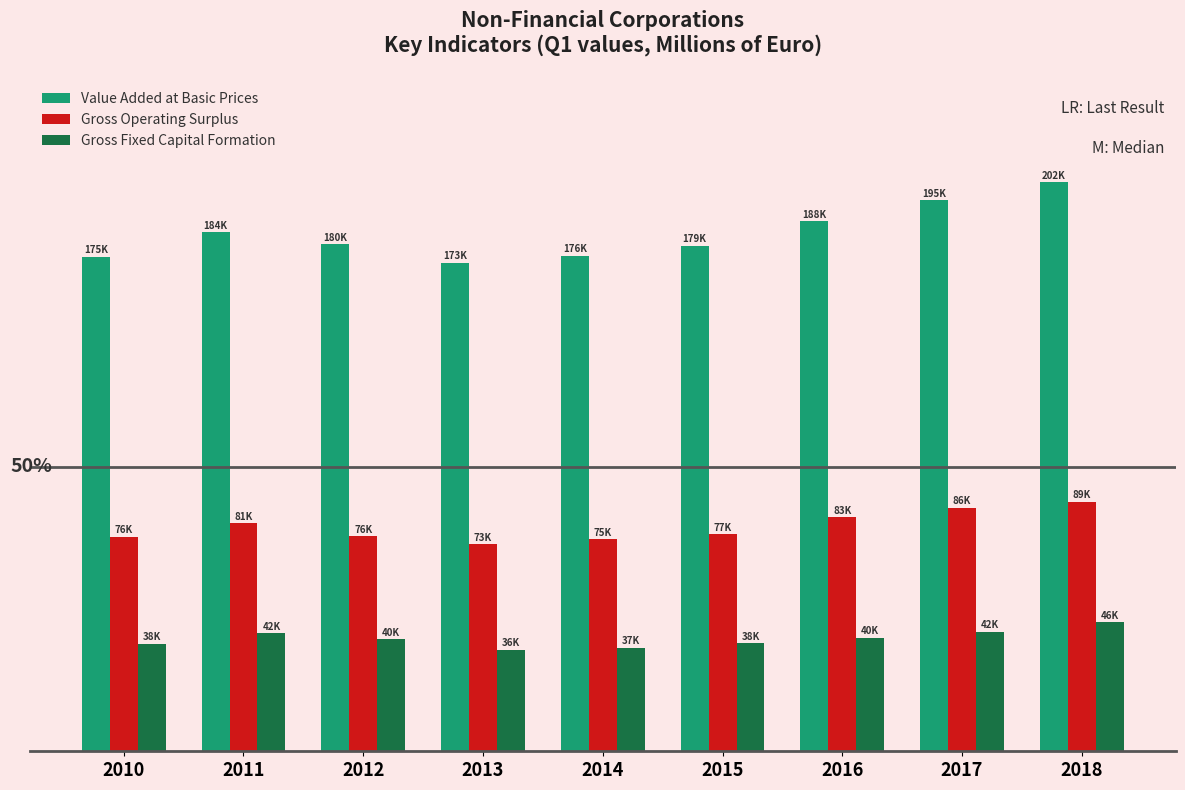

What is the difference between the highest and lowest values at 2016?

147628